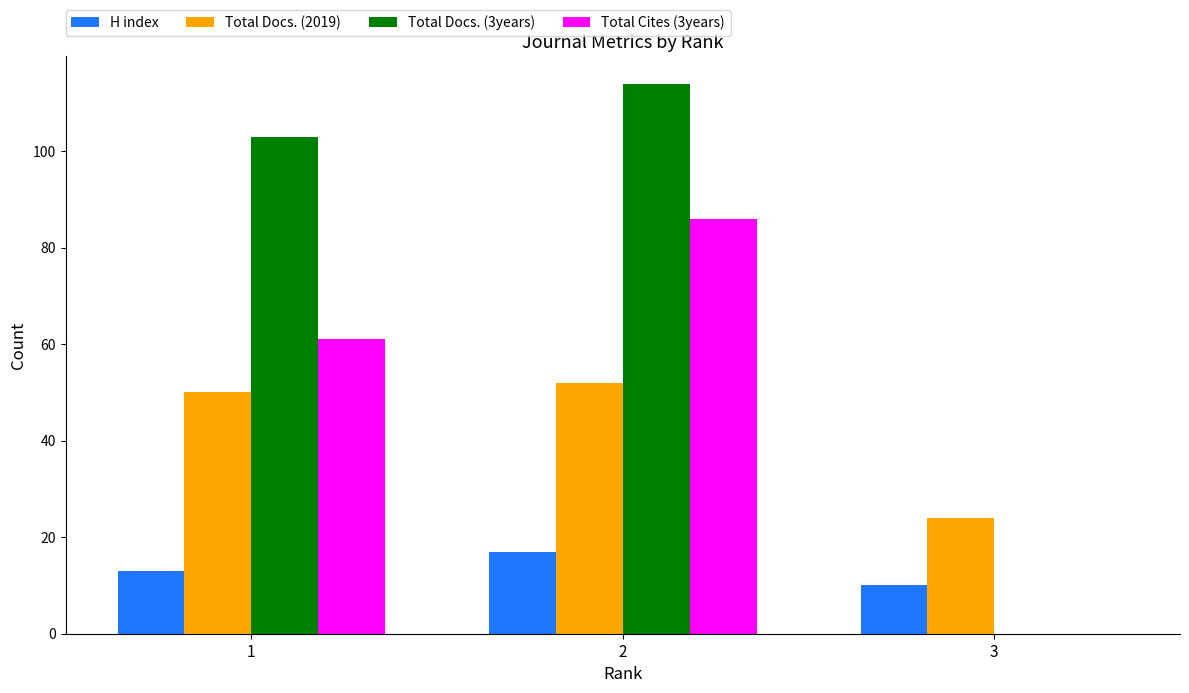

Is it true that Total Docs. (2019) equals 14 at 1?

False